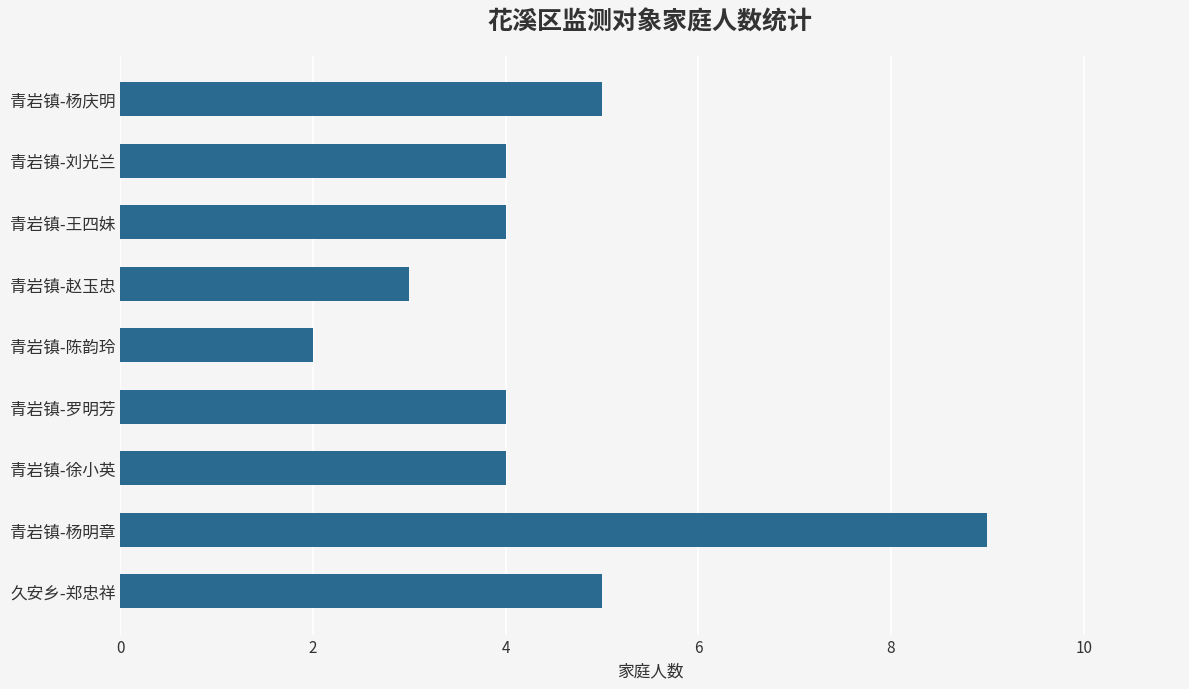

What is the difference between the second highest and minimum values?

3